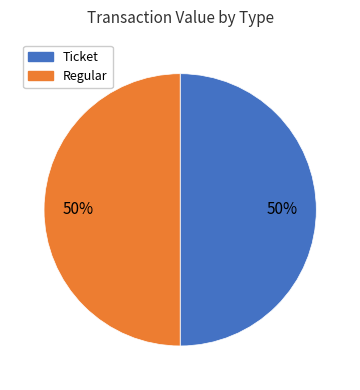

Combined, do Ticket and Regular account for over 50%?

Yes